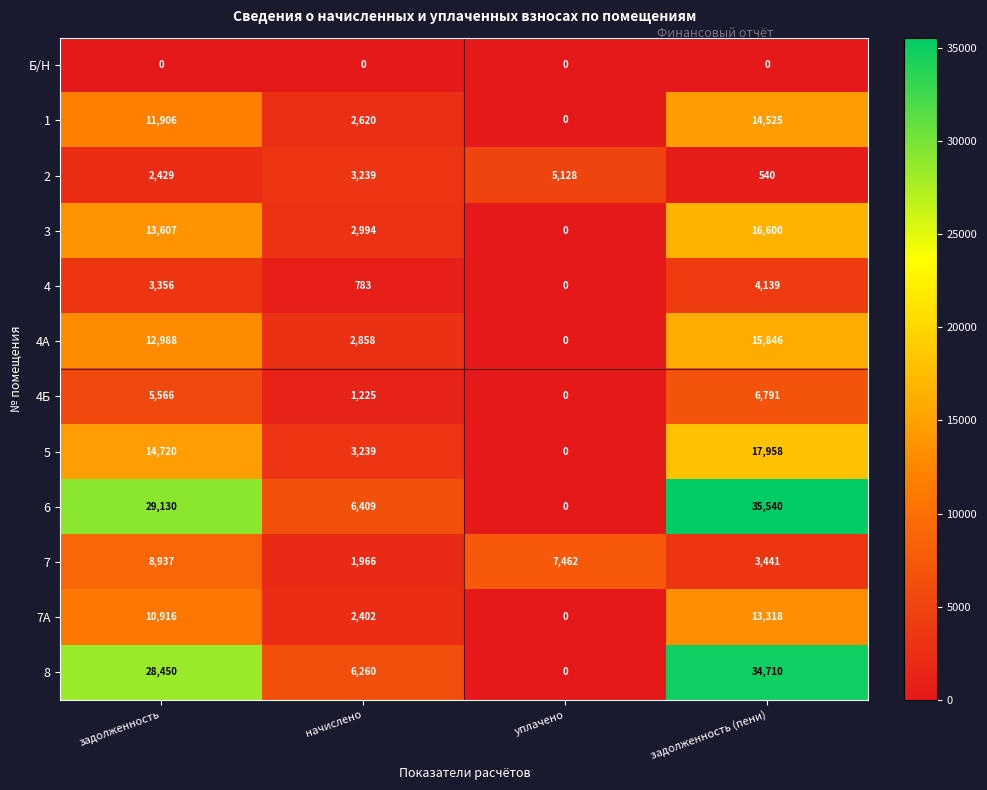

What is the greatest value displayed?

35540